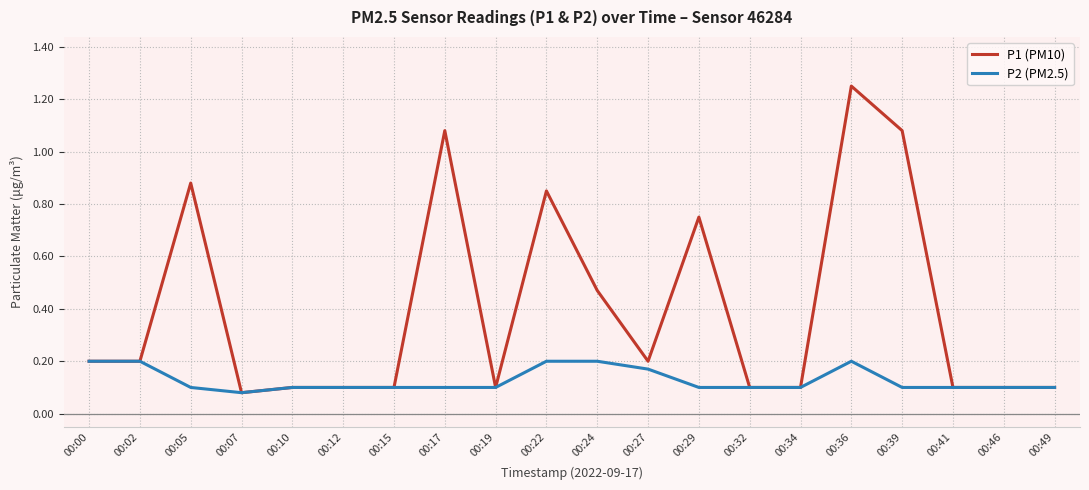

Where is the first local minimum for P2 (PM2.5)?

00:07